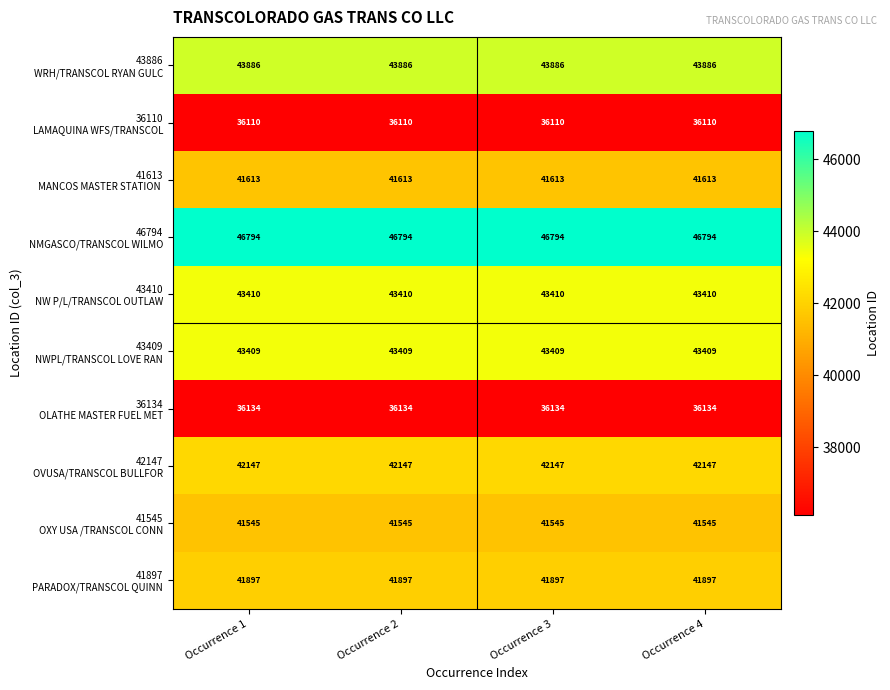

What is the total value across all series at Occurrence 1?

416945